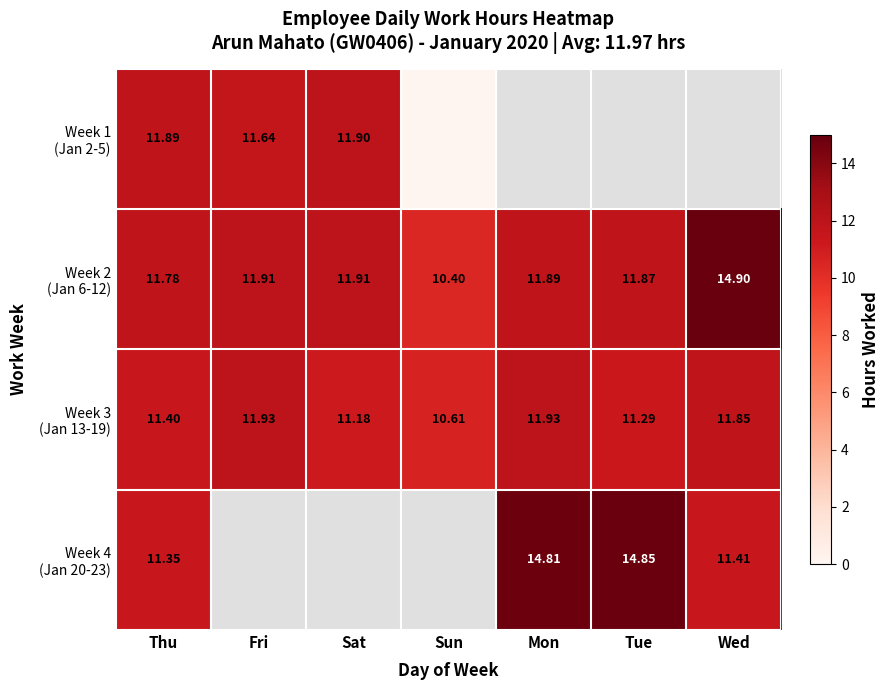

At Thu, list the series in order from smallest to largest.

Week 4 (Jan 20-23), Week 3 (Jan 13-19), Week 2 (Jan 6-12), Week 1 (Jan 2-5)